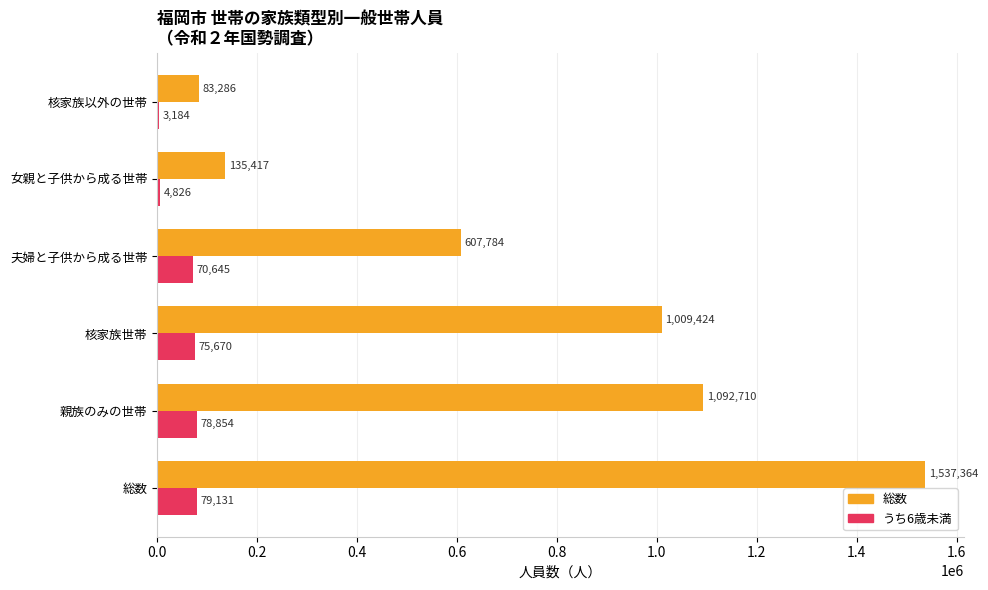

What is the total value across all series at 親族のみの世帯?

1171564